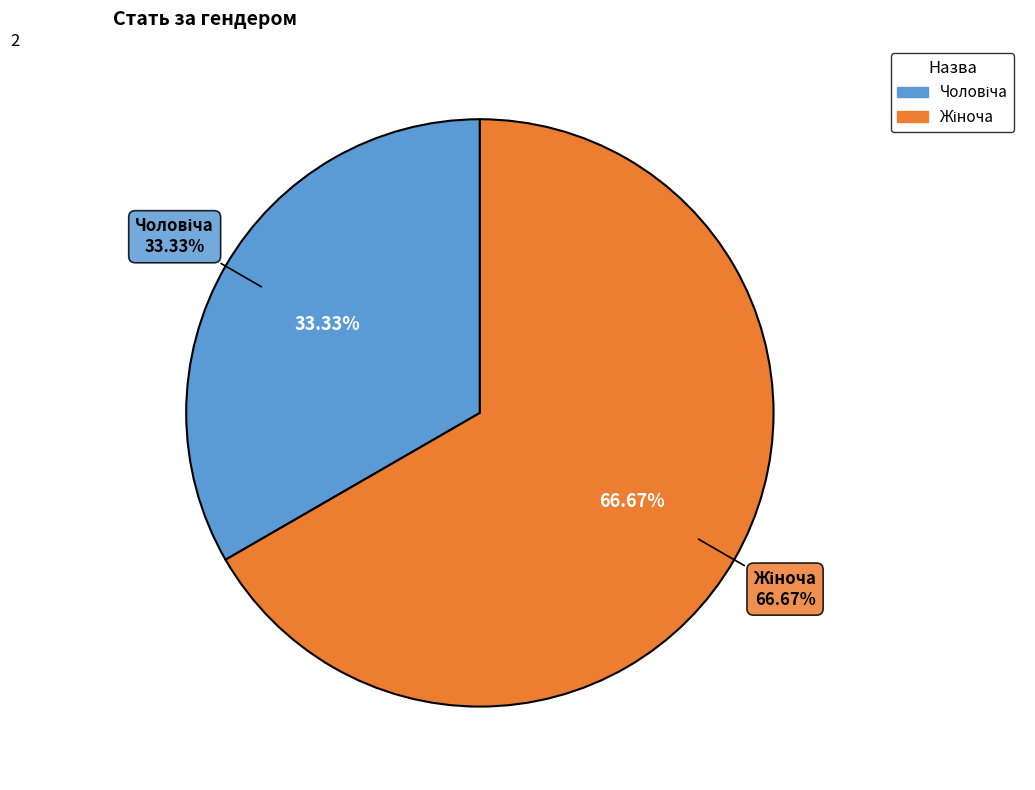

What percentage is the Жіноча slice, to the nearest percent?

67%